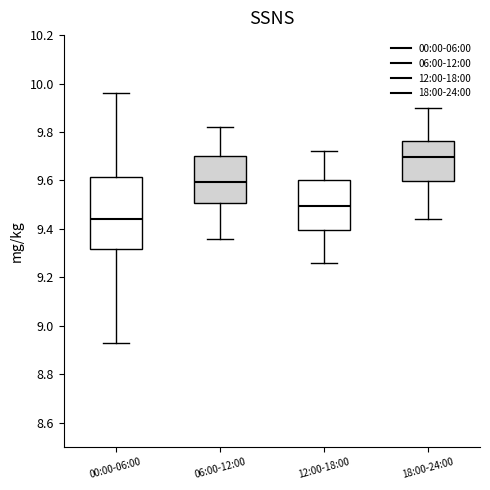

Which box is the tallest, from its lower edge to its upper edge?

00:00-06:00